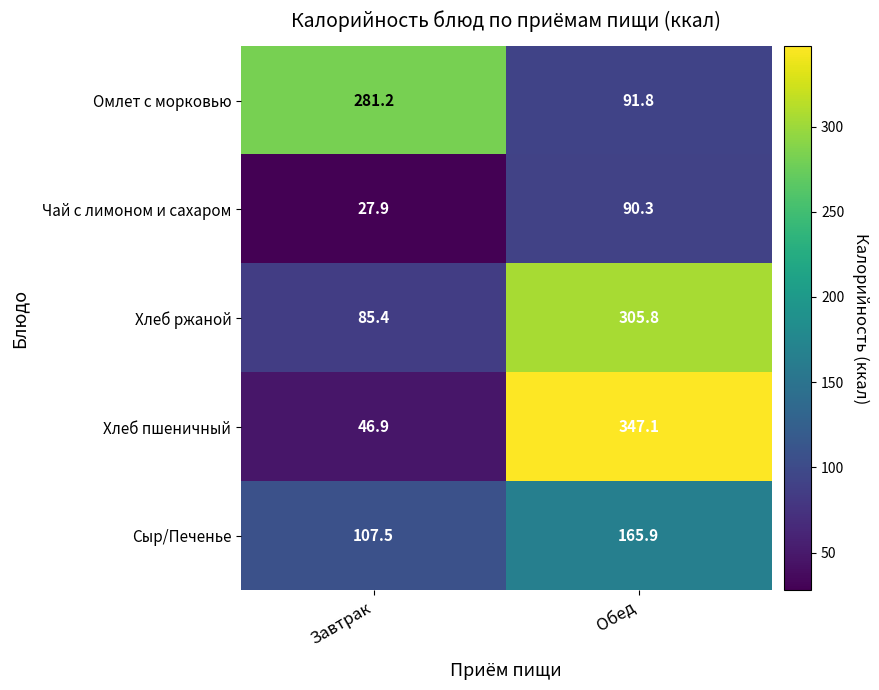

Which series changed the most between Завтрак and Обед?

Хлеб пшеничный